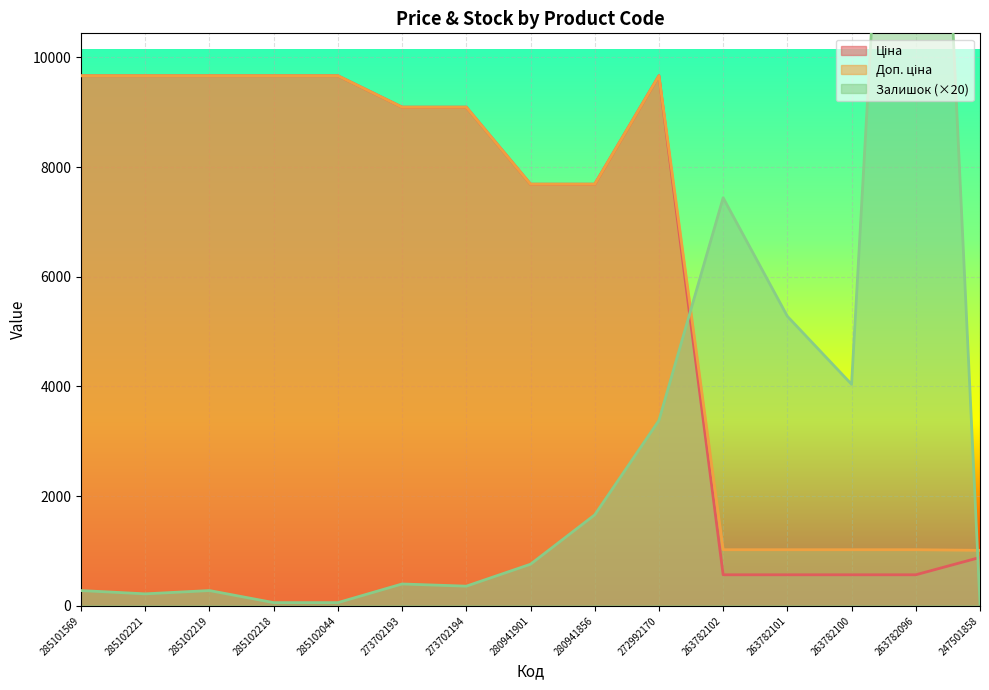

The Залишок series shows 181.0 at 285102219. True or false?

False